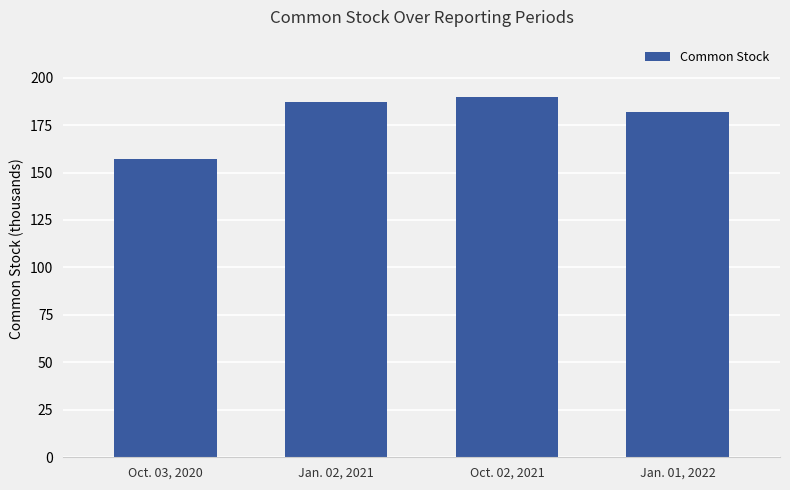

Count the number of data series in this chart.

1